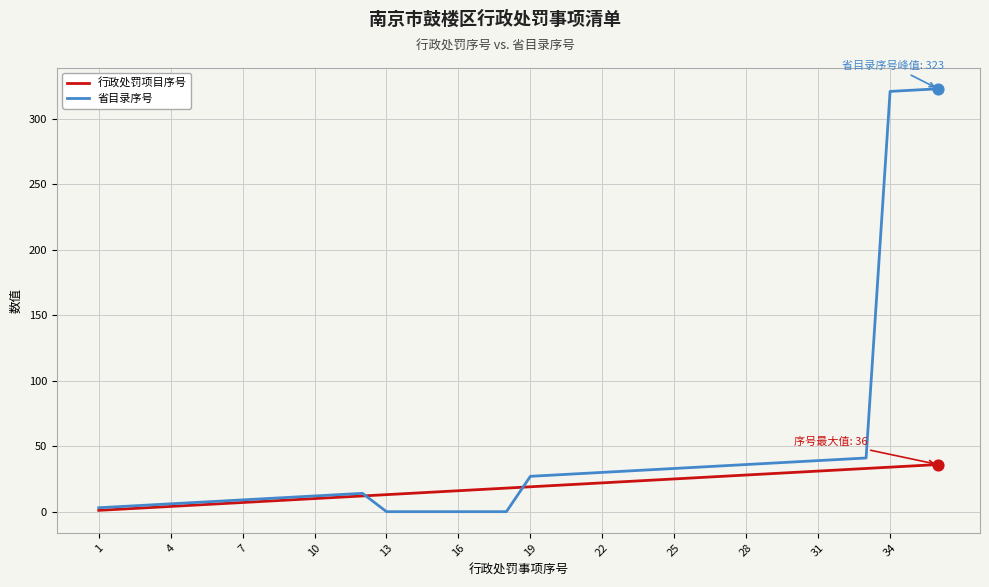

Which series has the widest spread of values?

省目录序号